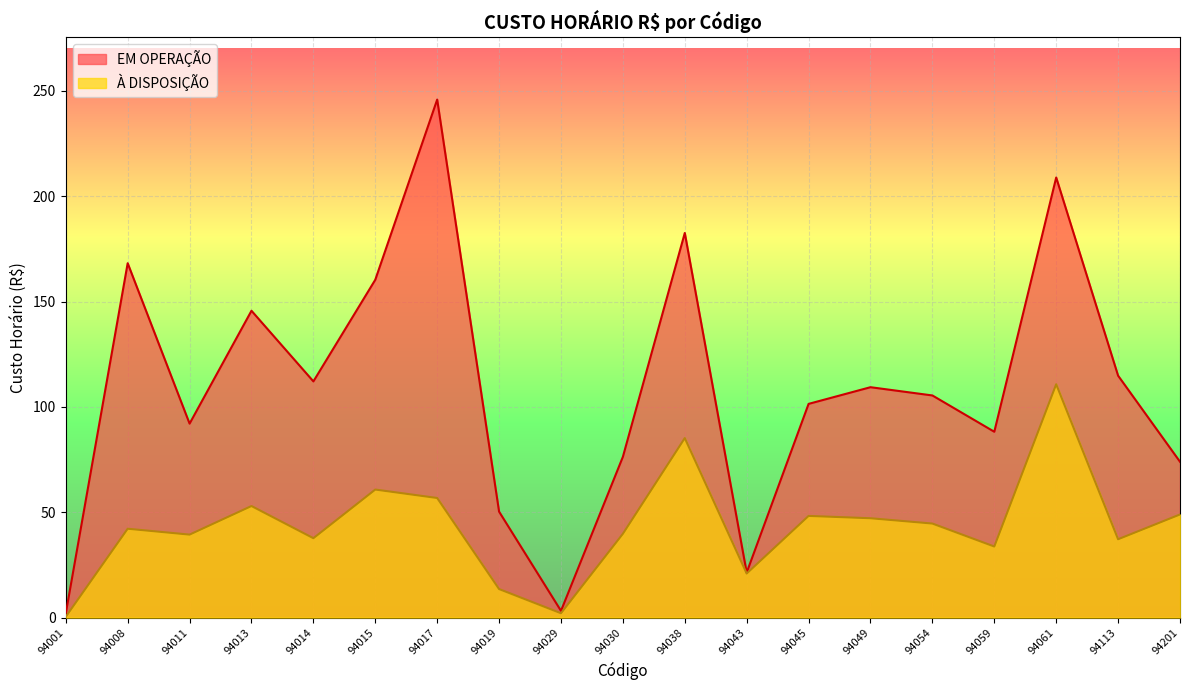

In À DISPOSIÇÃO, how many points are lower than both neighbors (excluding endpoints)?

6